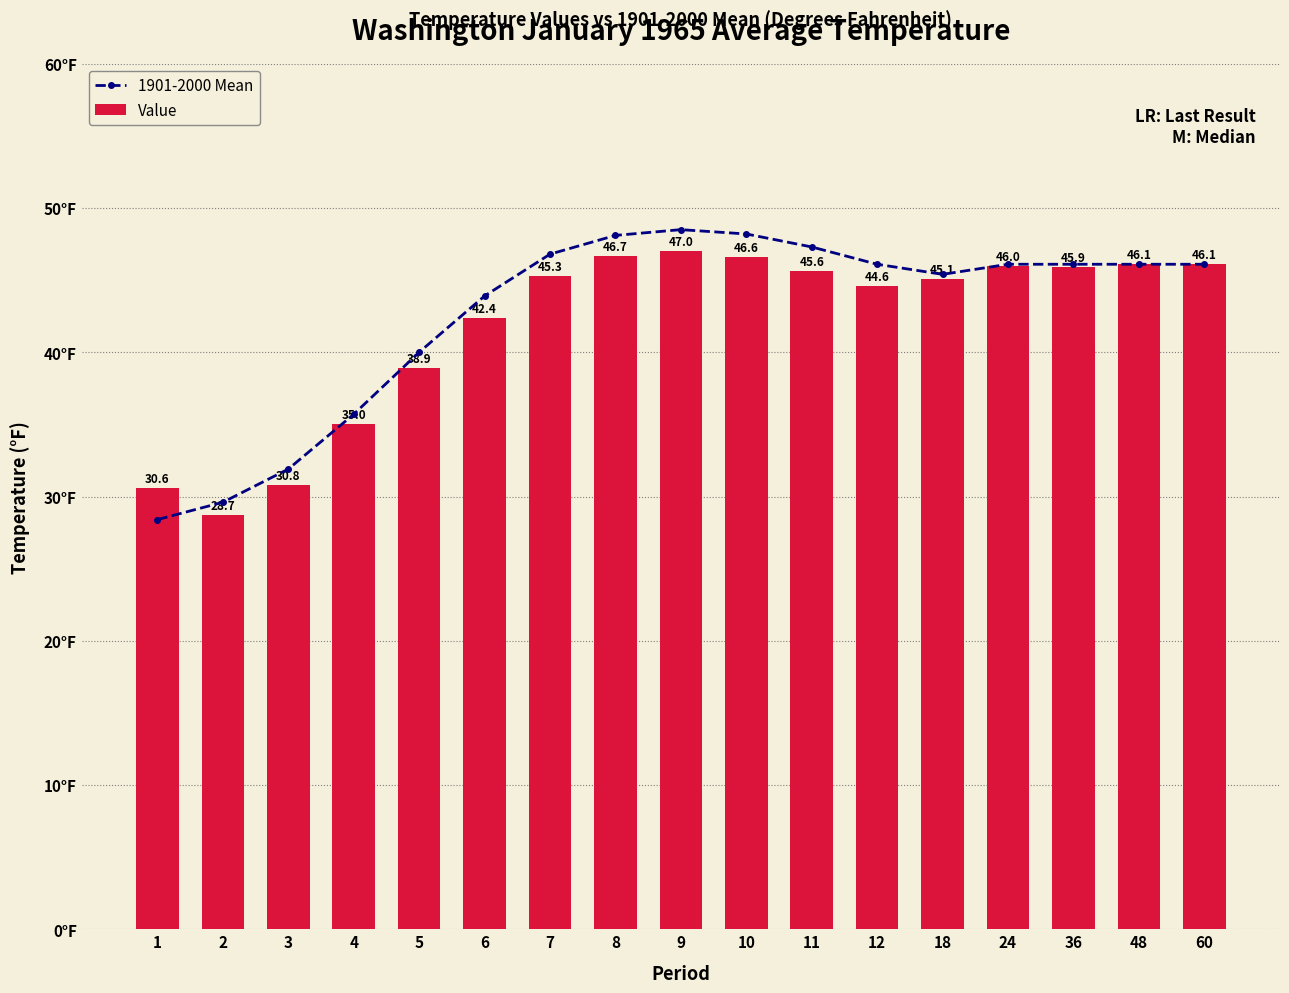

What is the lowest value of the 1901-2000 Mean series?

28.4